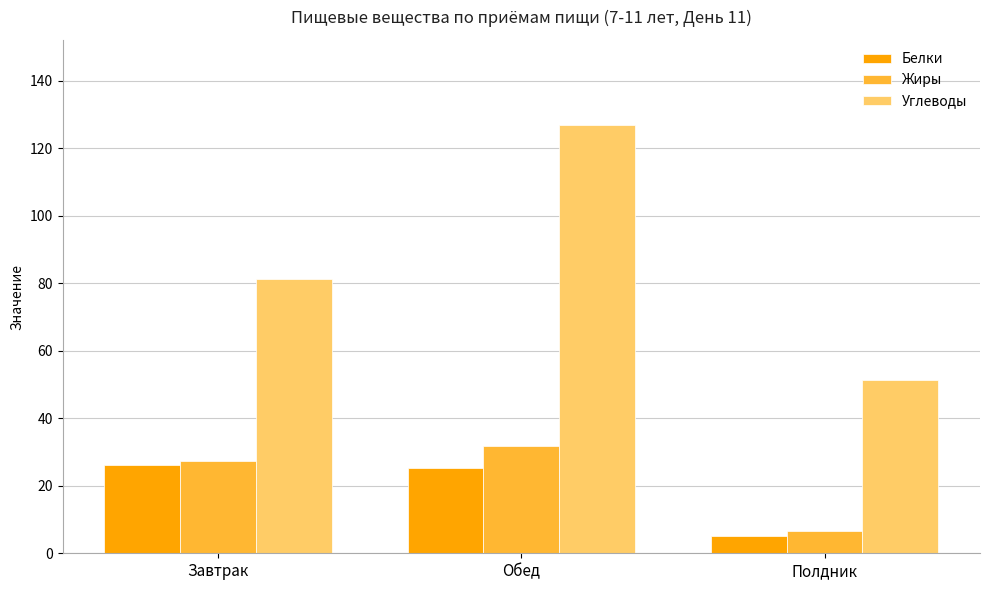

Where does the Белки series first go above 25?

Завтрак